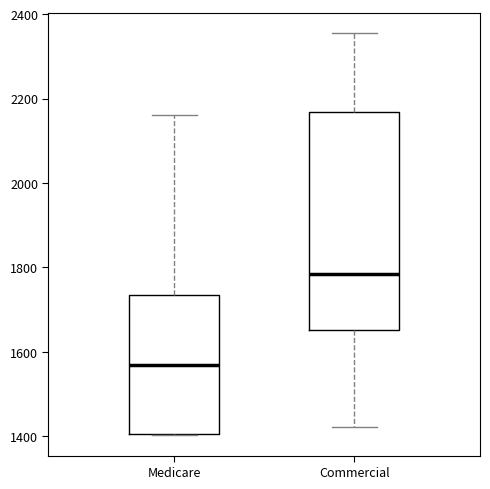

Where does the upper whisker of the box for Commercial end on the y-axis? The values are not printed on the chart, so give them approximately, as read against the axis.

2360